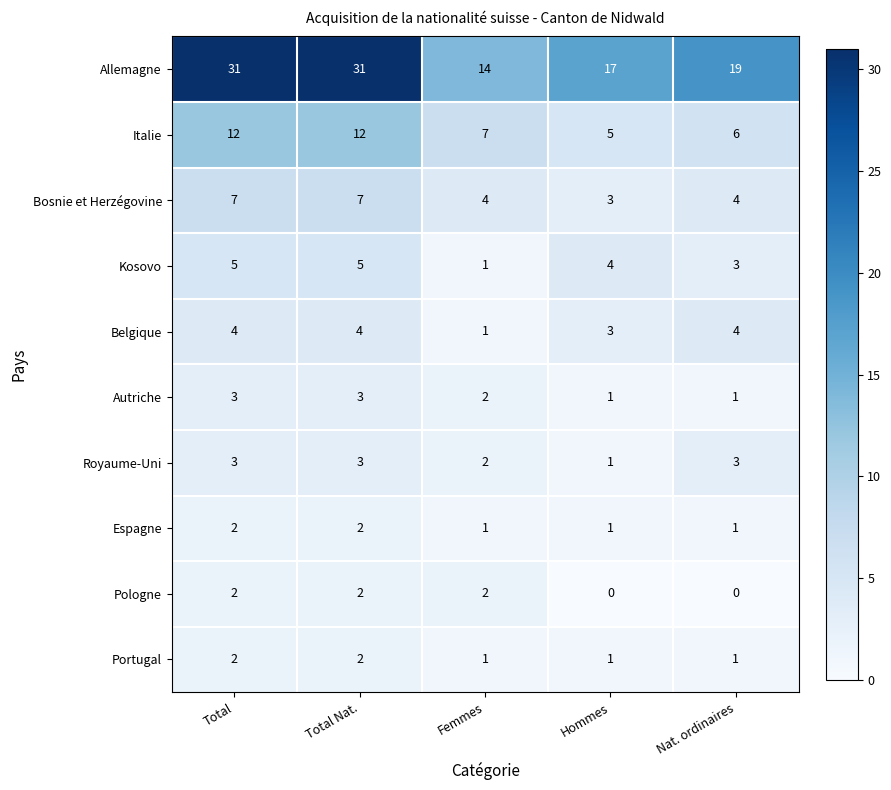

What is the sum of the Kosovo values at Hommes and Total?

9